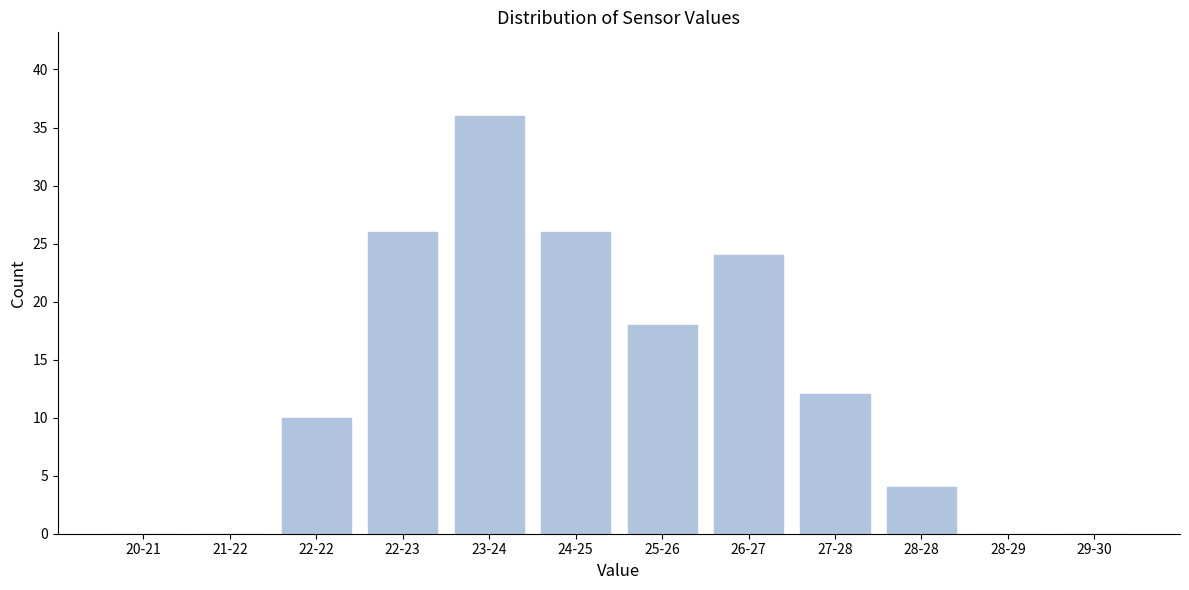

Reading left to right, extract all data points from this chart.

20-21=0	21-22=0	22-22=10	22-23=26	23-24=36	24-25=26	25-26=18	26-27=24	27-28=12	28-28=4	28-29=0	29-30=0